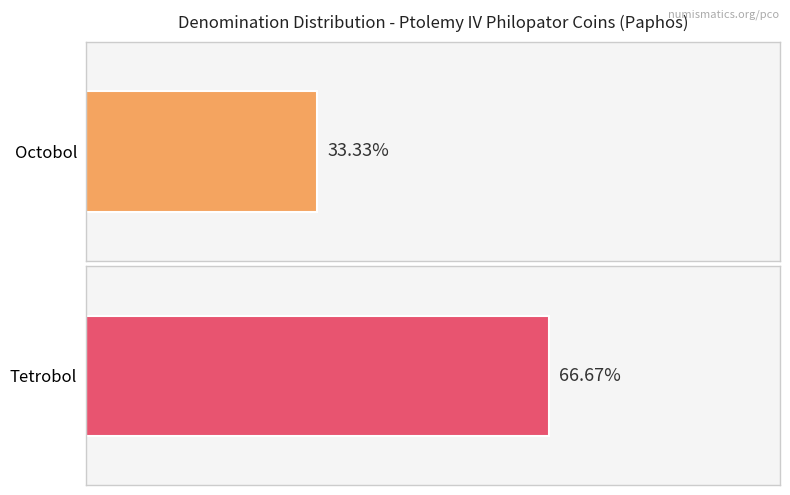

The value of From Date at B536 is -351. True or false?

False